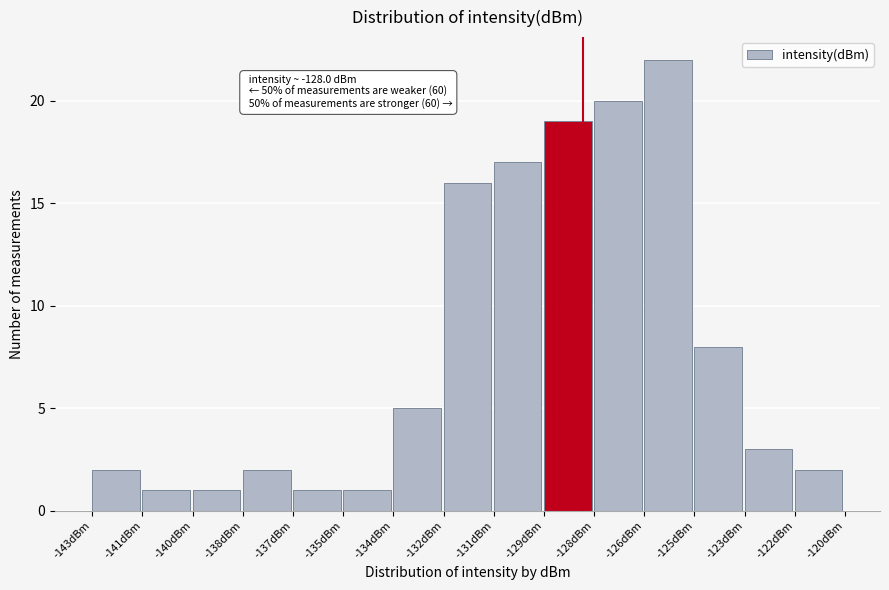

Reading right to left, extract all data points from this chart.

2	3	8	22	20	19	17	16	5	1	1	2	1	1	2